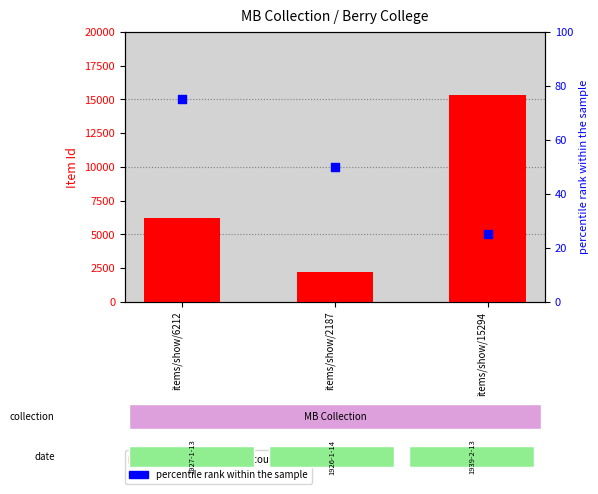

Which series contains the highest Y value?

Item Id